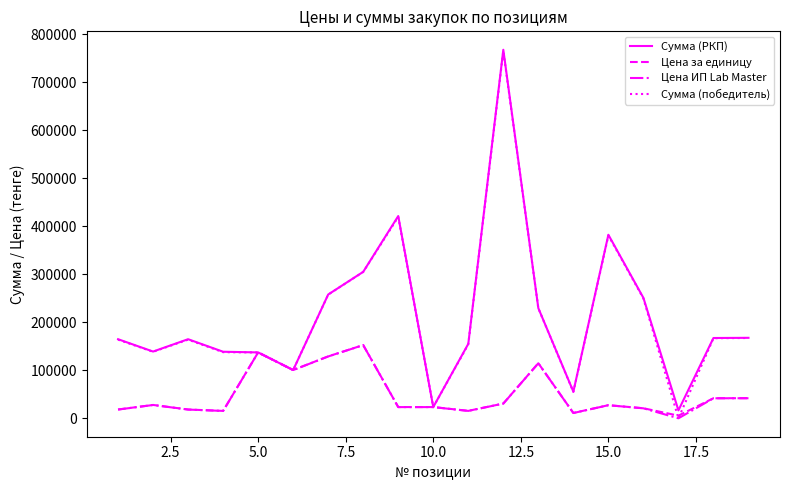

What is the greatest value displayed?

767500